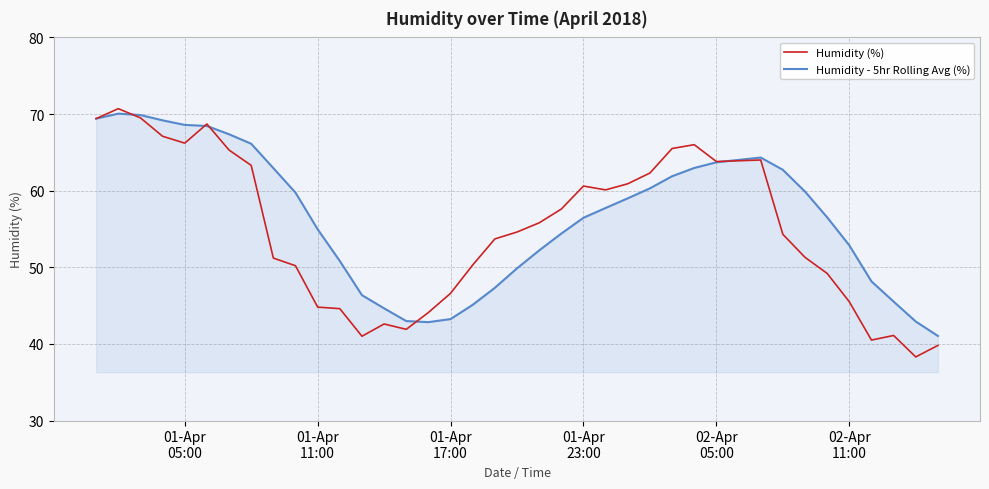

What is the minimum value for Humidity - 5hr Rolling Avg (%)?

41.0